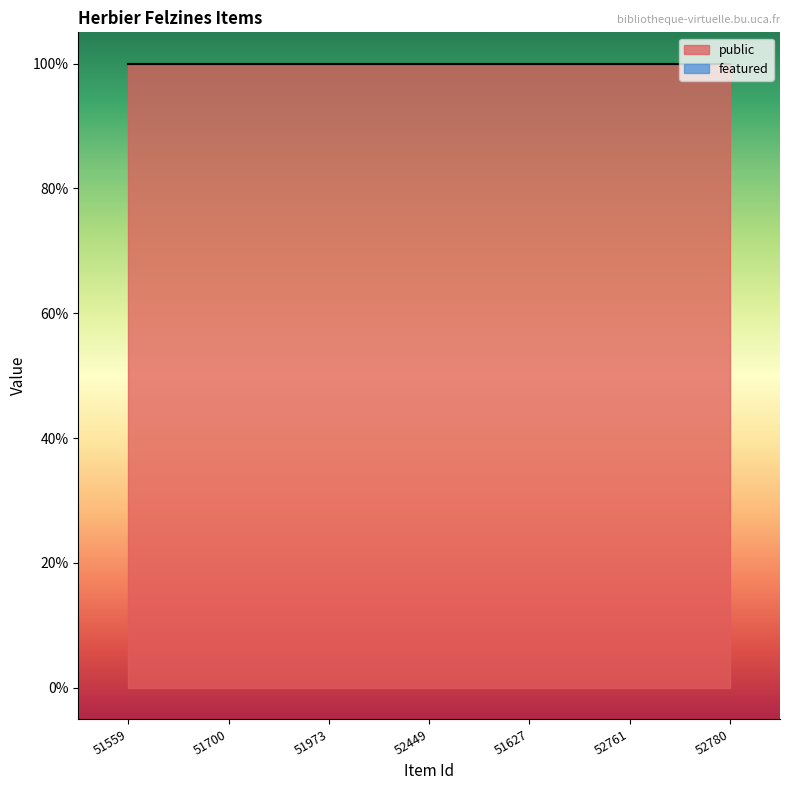

Which series changed the most between 51559 and 52761?

public